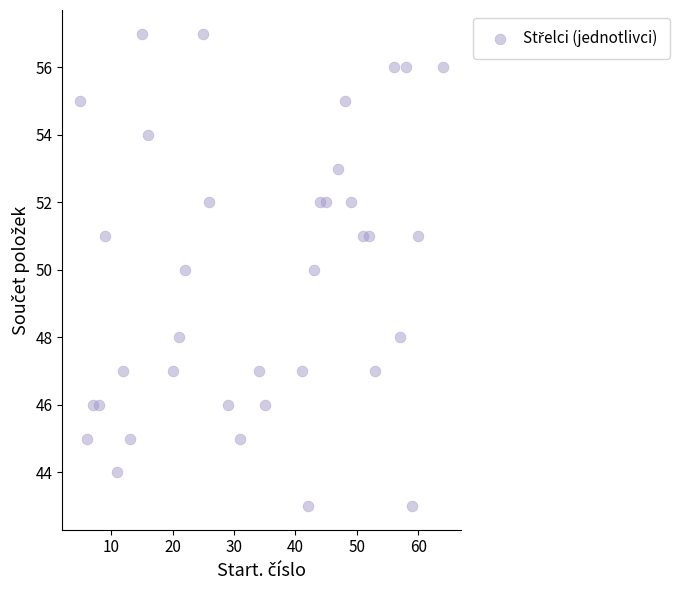

What is the range of X values (max minus min)?

59